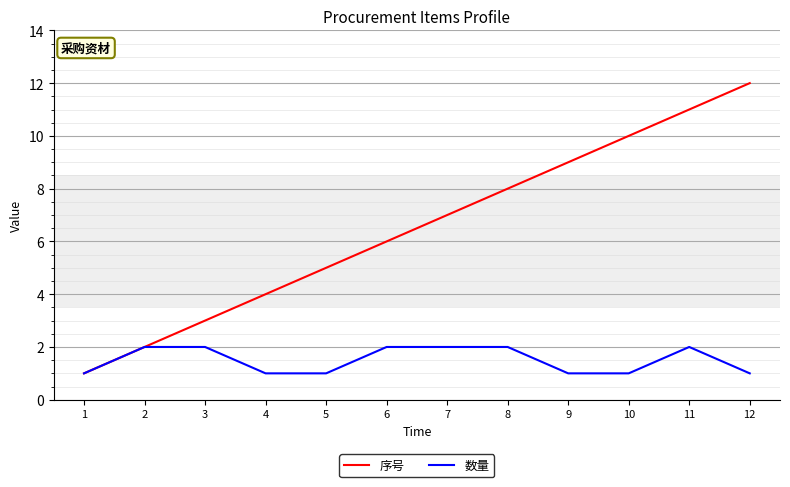

Is it true that 序号 equals 5 at 3?

False